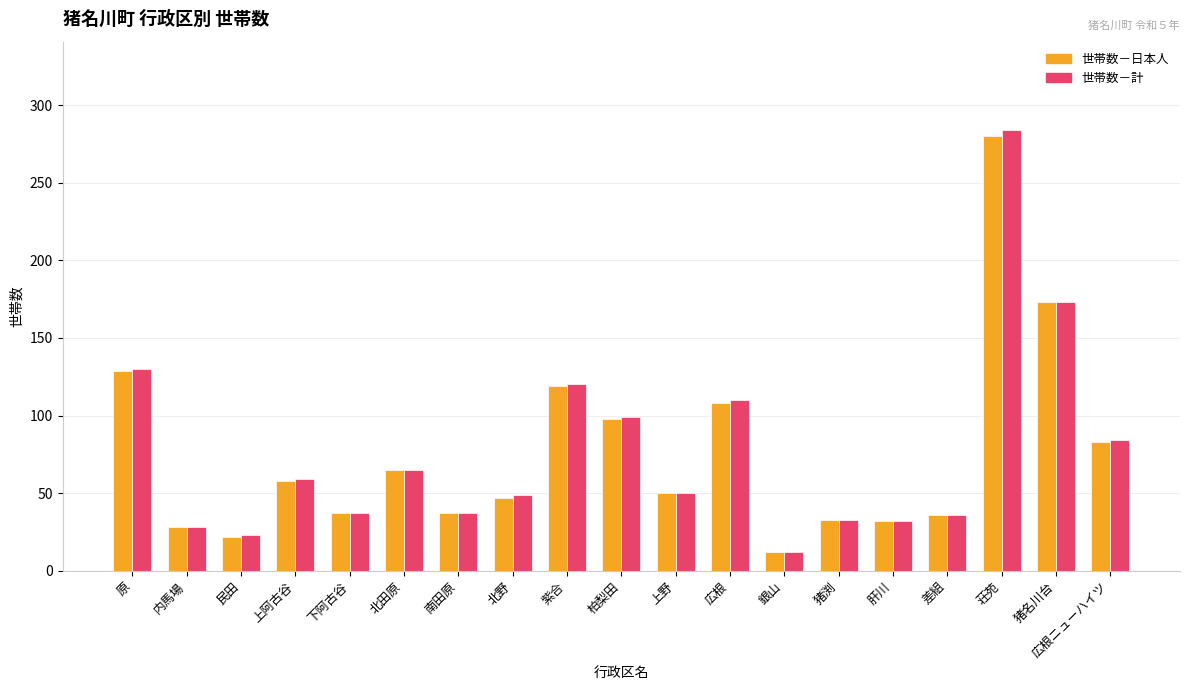

At how many categories does at least one series exceed 114?

4